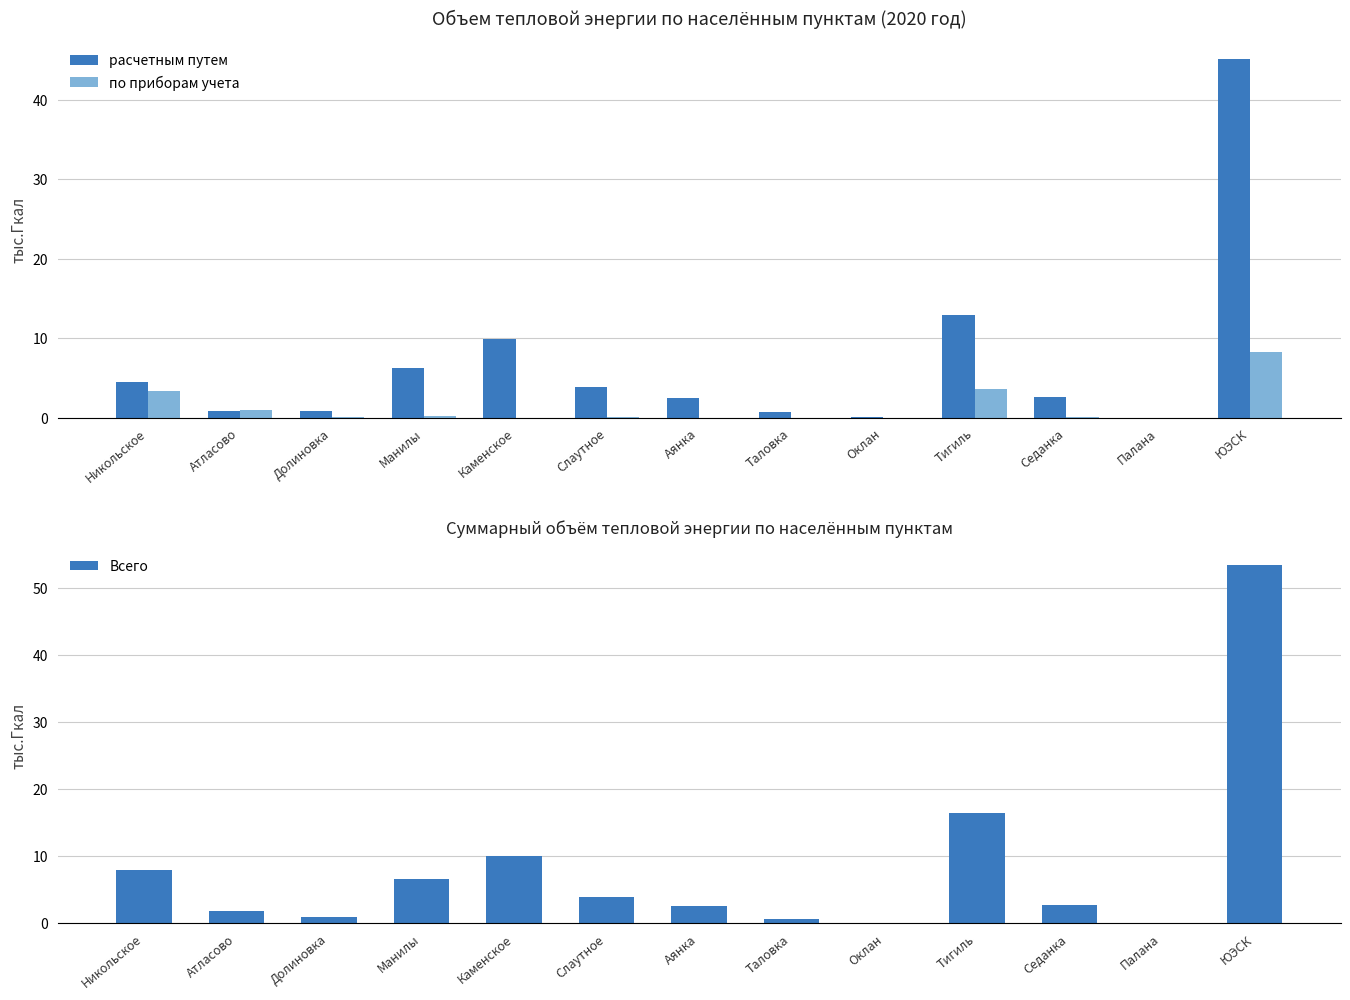

What is the approximate value of Всего at Седанка?

2.7